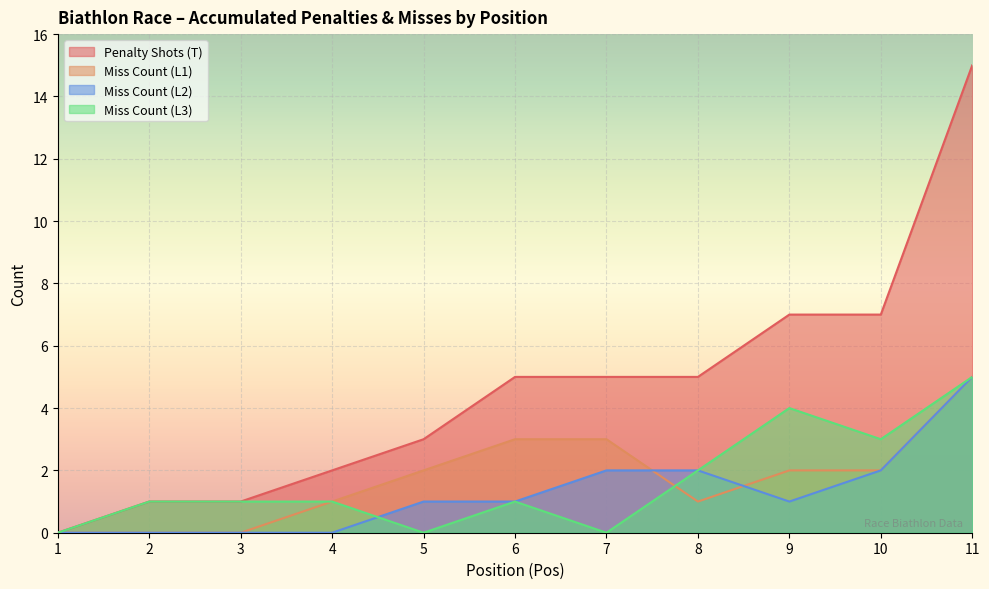

True or false: Miss Count (L1) and Penalty Shots (T) cross at least once.

False